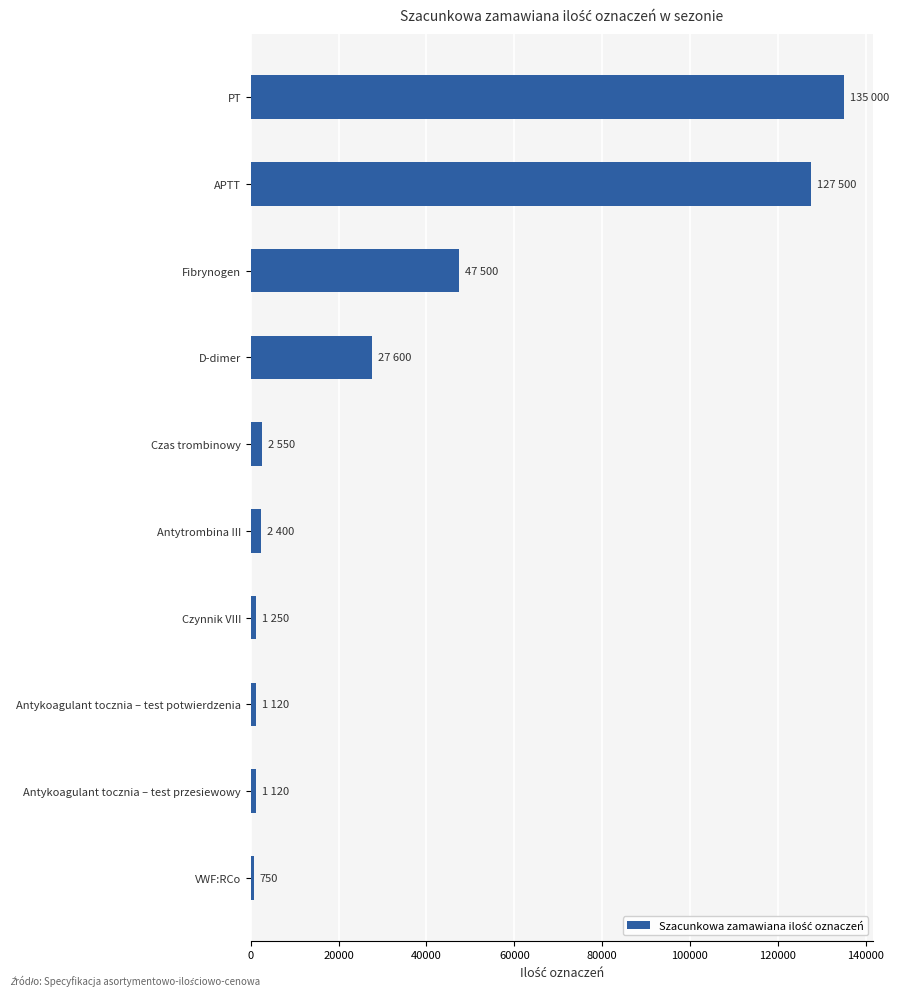

What is the ratio of the value at PT to the value at APTT?

1.1